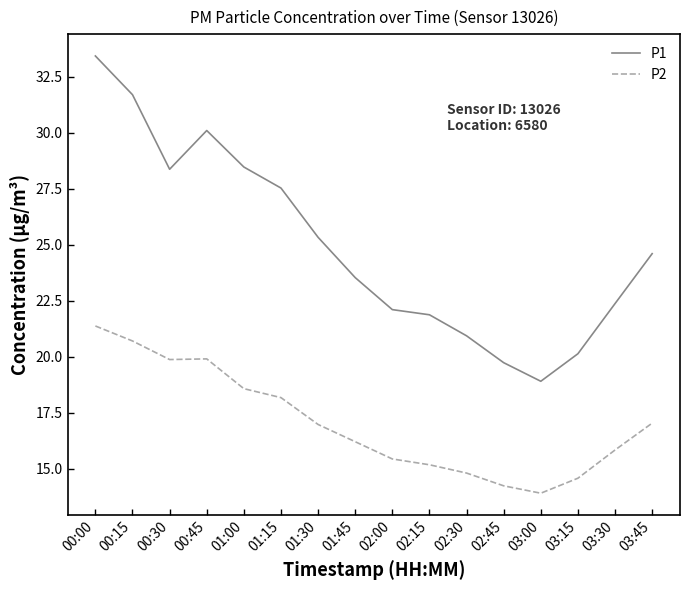

True or false: P2 and P1 cross at least once.

False